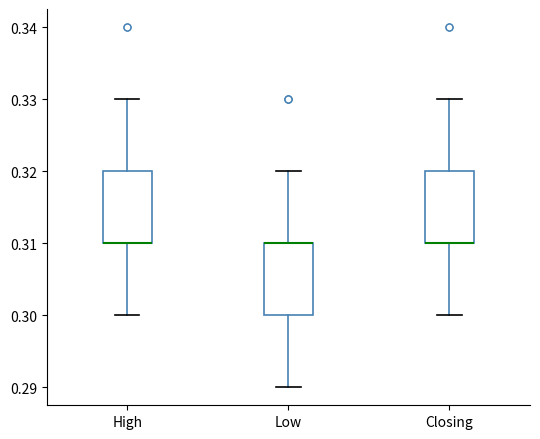

Where is the lower edge of the box for High on the y-axis? The values are not printed on the chart, so give them approximately, as read against the axis.

0.31